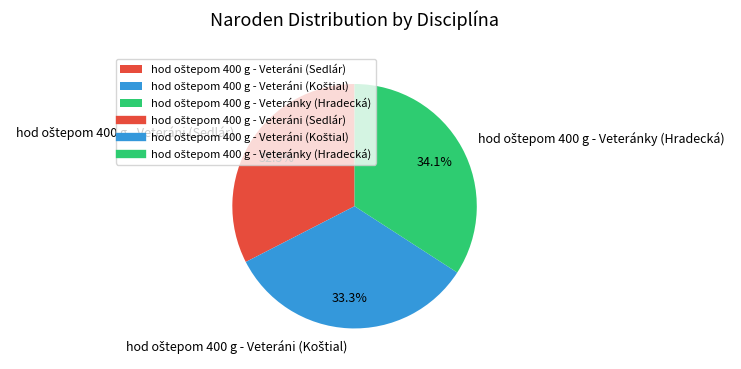

Does any single category account for the majority?

No